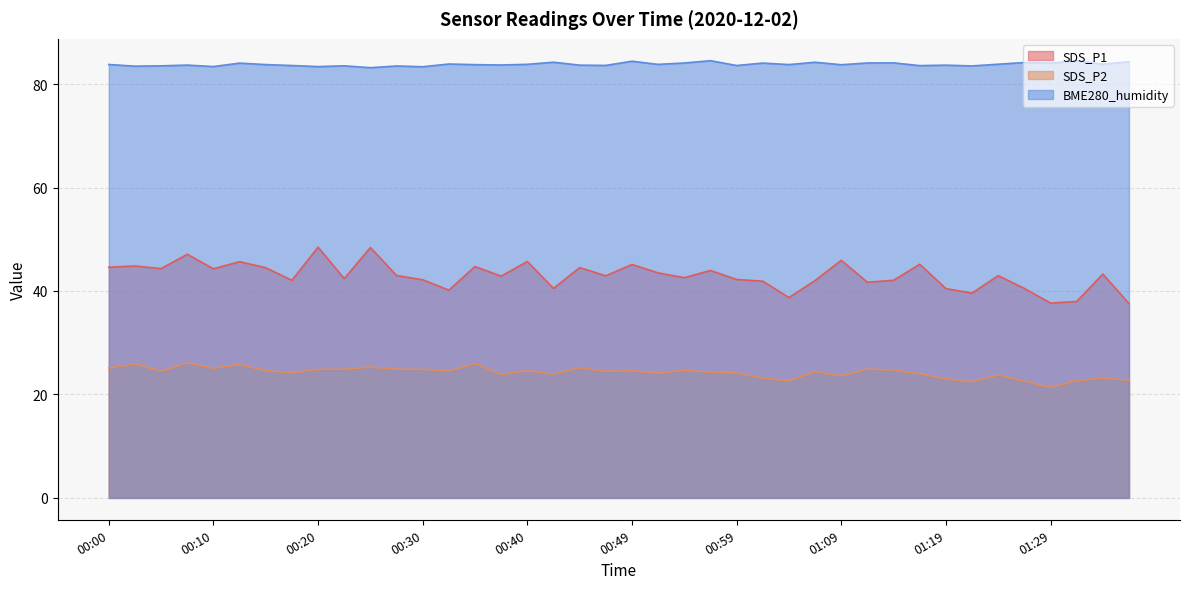

What is the sum of the SDS_P1 values at 00:27 and 01:22?

82.6